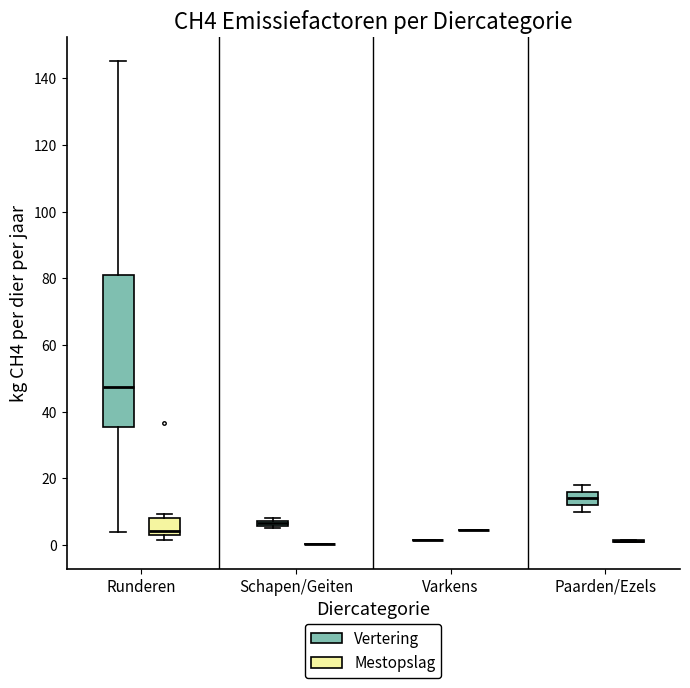

Which box is the tallest, from its lower edge to its upper edge?

Runderen (Vertering)